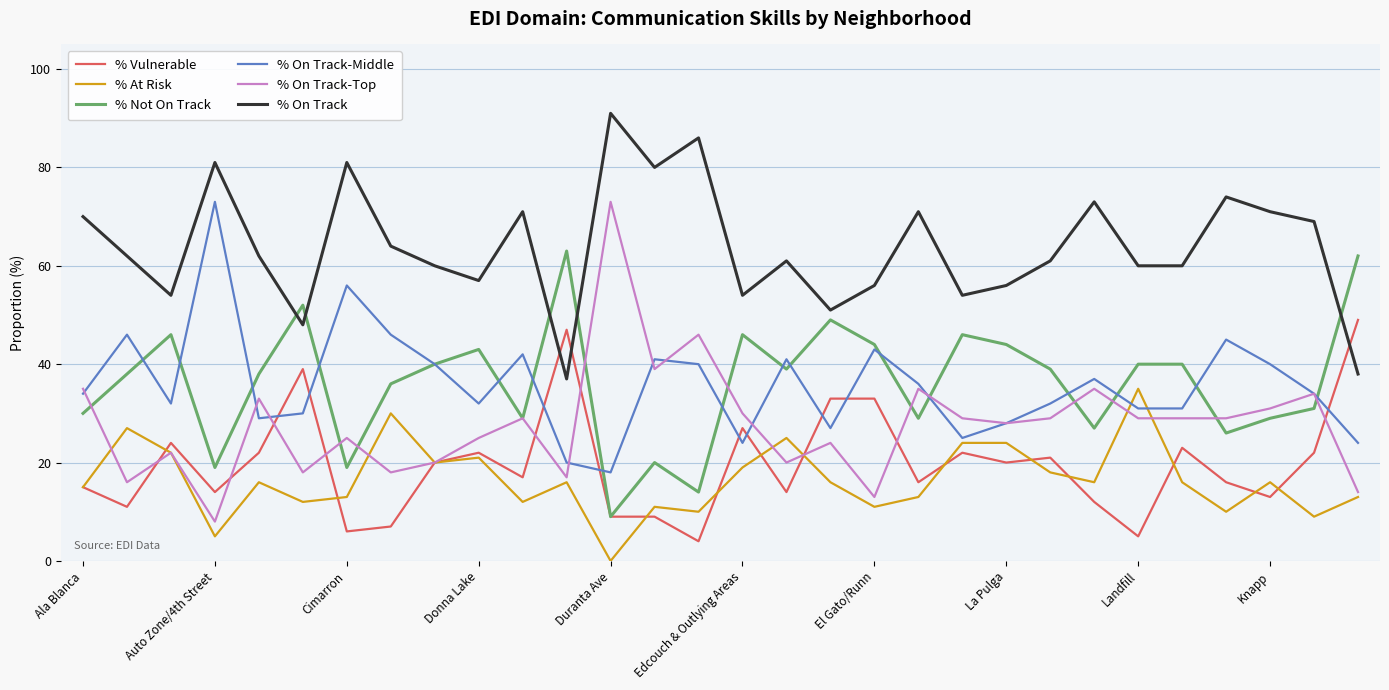

What is the maximum value shown in the chart?

91.0